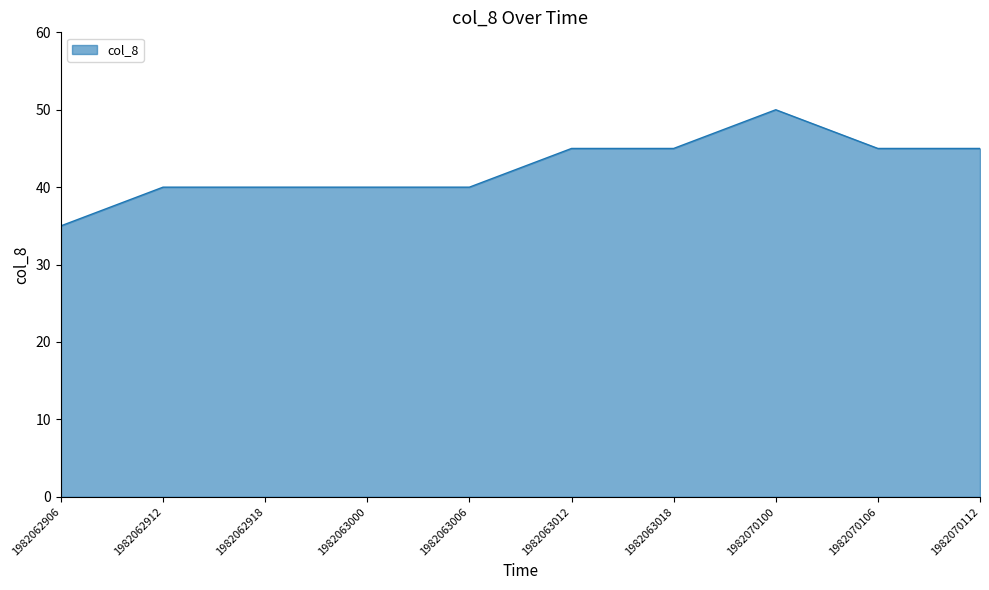

True or false: the data shows 40 at 1982062912.

True